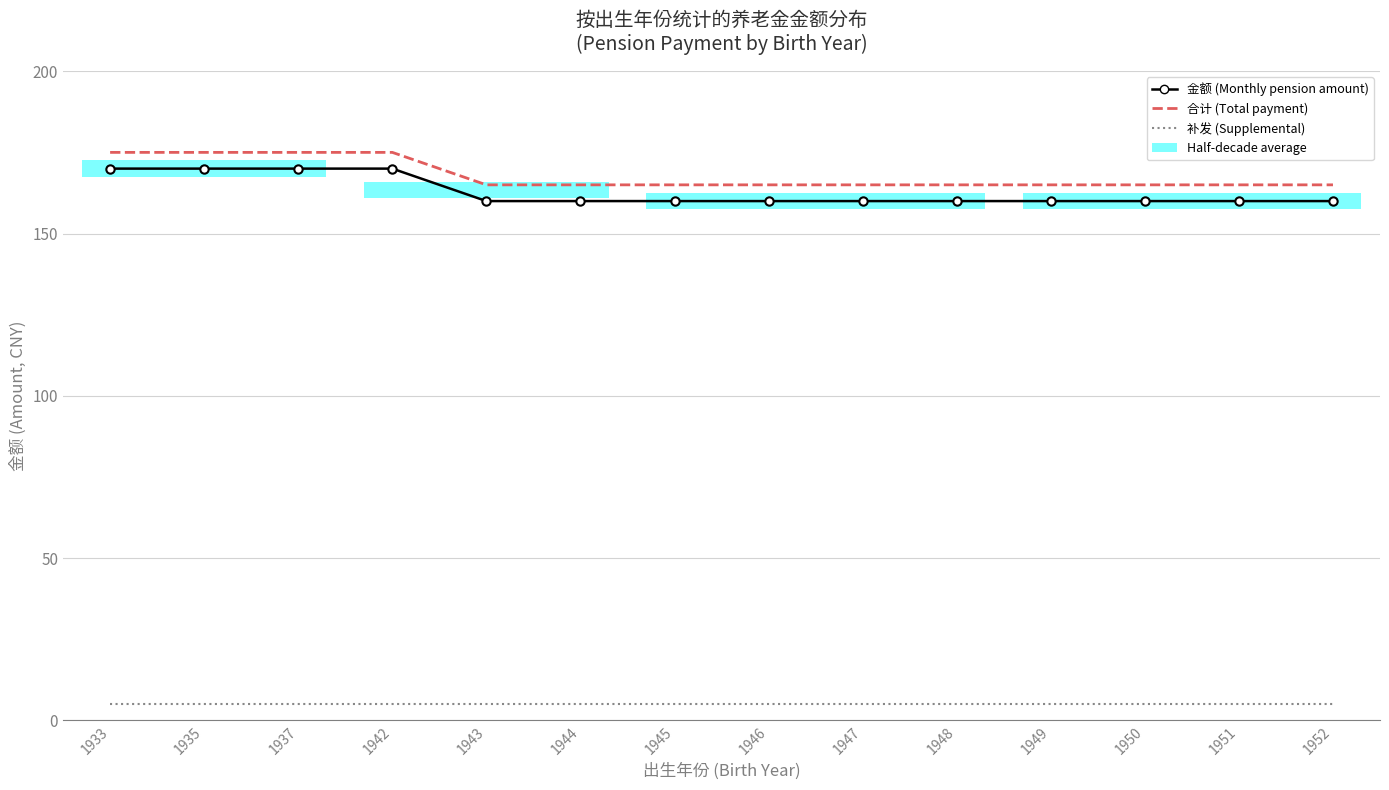

Is the value of 金额 (Monthly pension amount) at 1946 greater than the value of 合计 (Total payment) at 1947?

No